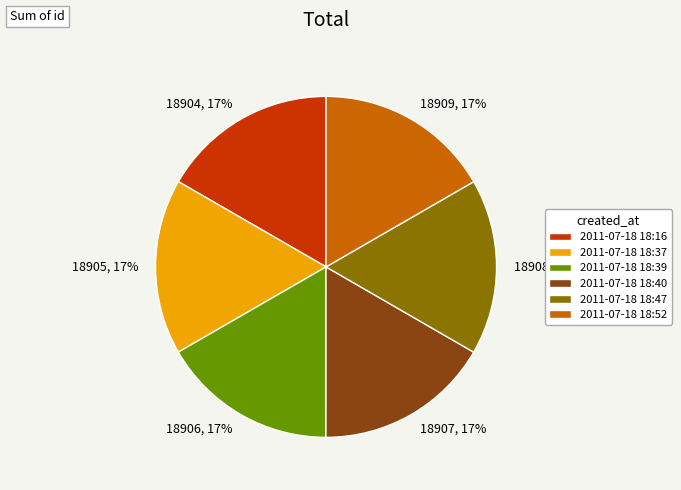

Approximately how many times larger is the value at 2011-07-18 18:39 compared to 2011-07-18 18:52?

1.0